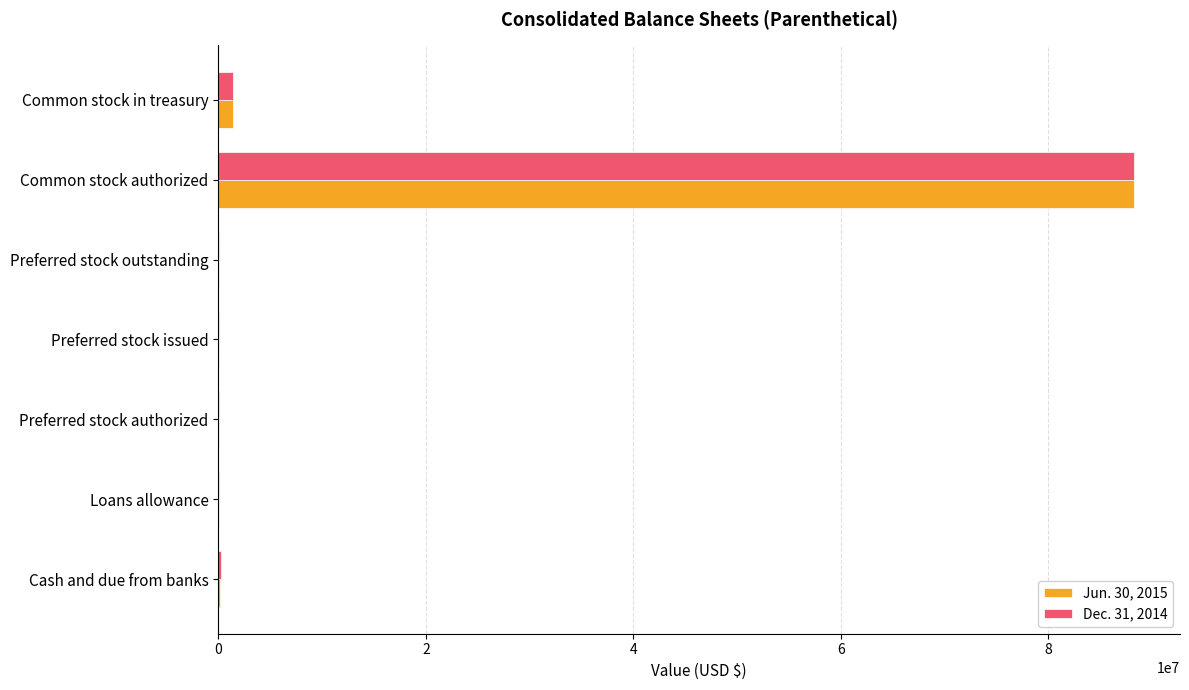

At which label does Jun. 30, 2015 reach its peak?

Common stock authorized